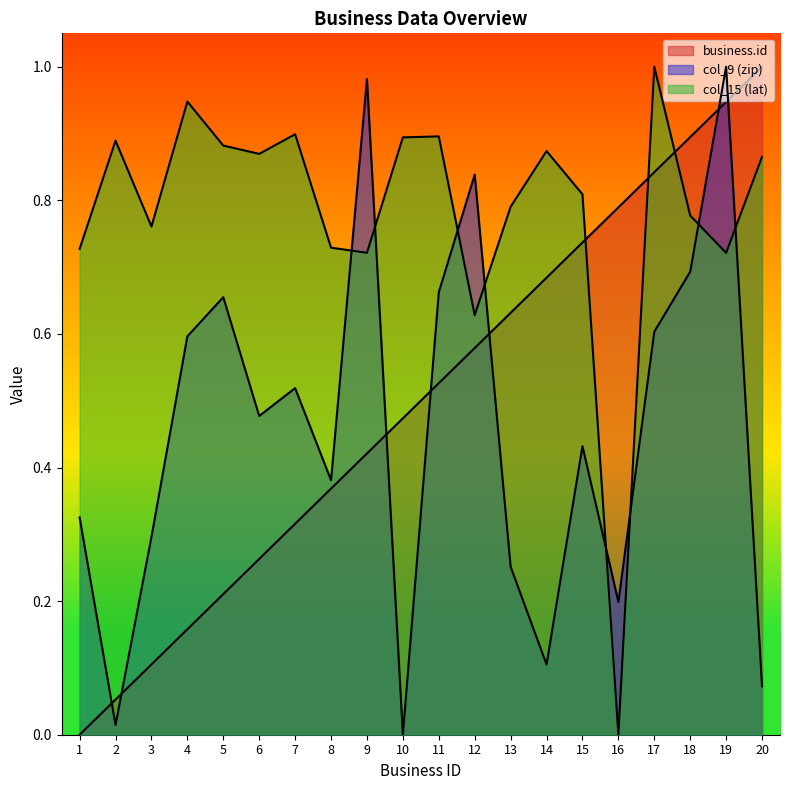

List the series in order of their peak value, highest first.

business.id, col_9 (zip), col_15 (lat)